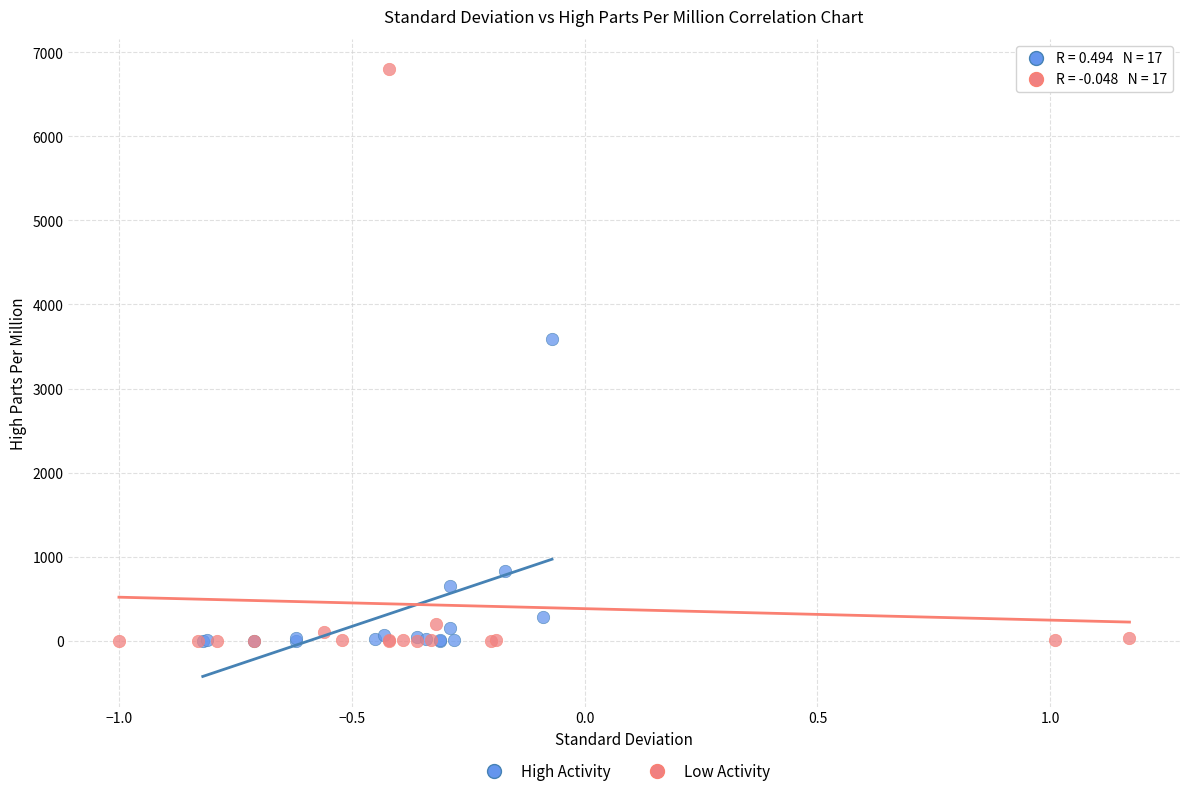

Which series has the largest Y range (max minus min)?

Low Activity